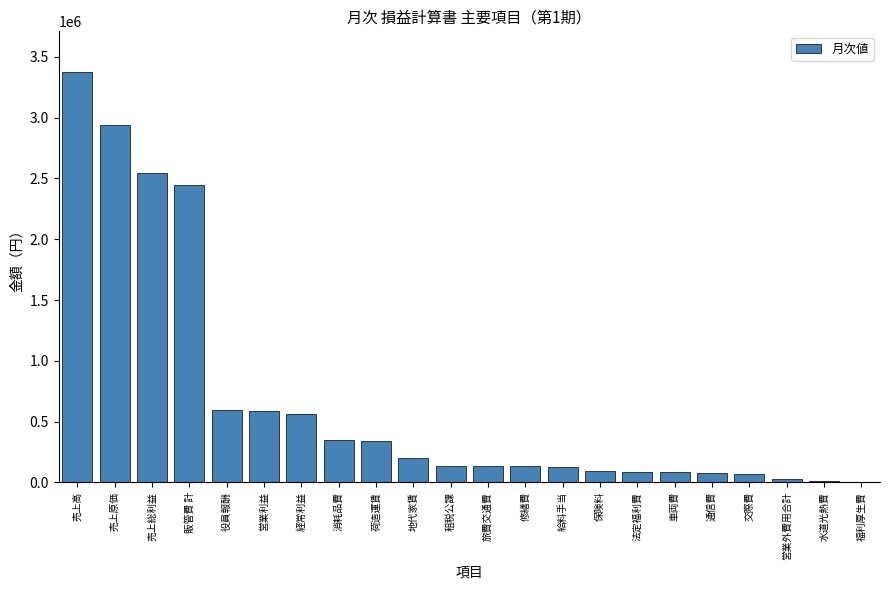

What is the sum of all values?

14927094